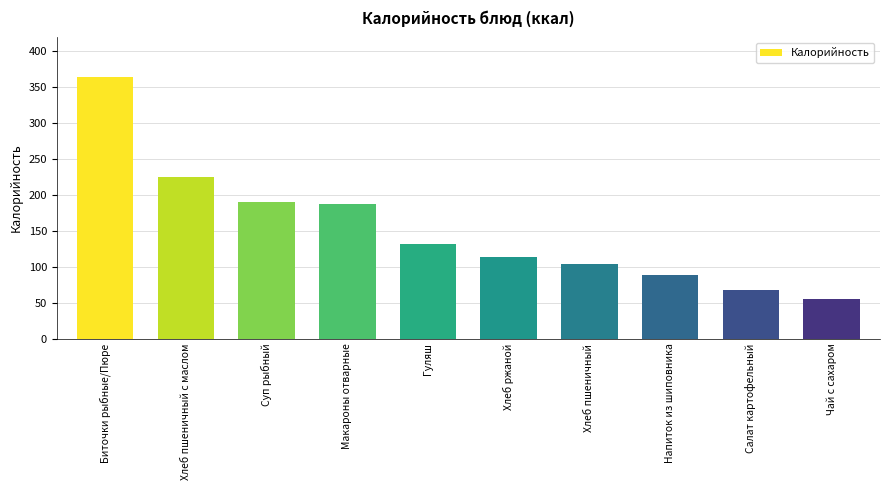

What is the change in value from Хлеб ржаной to Хлеб пшеничный?

-9.6